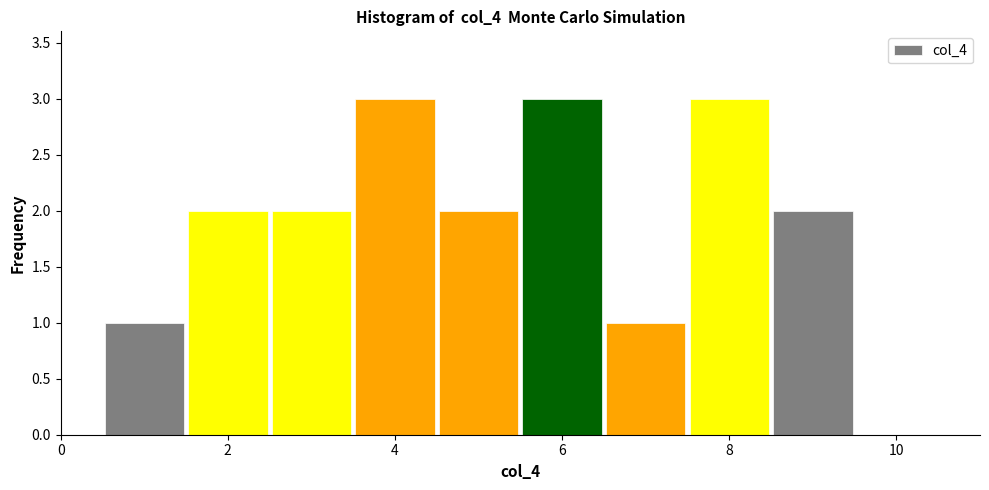

Reading left to right, list every bar in this chart as the range it spans on the x-axis followed by its height. Neither the bar edges nor the heights are printed on the chart, so give them approximately, as read against the axes.

0.5 to 1.5: 1
1.5 to 2.5: 2
2.5 to 3.5: 2
3.5 to 4.5: 3
4.5 to 5.5: 2
5.5 to 6.5: 3
6.5 to 7.5: 1
7.5 to 8.5: 3
8.5 to 9.5: 2